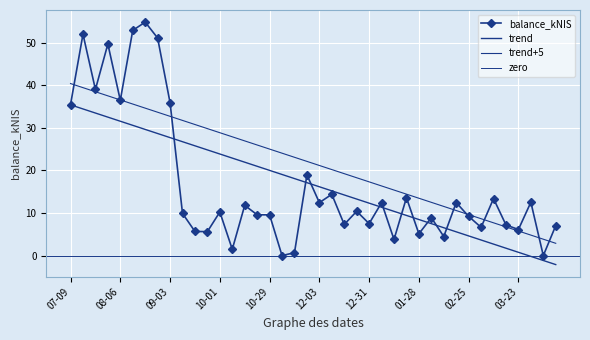

Which category has the highest value across all series?

2015-08-20